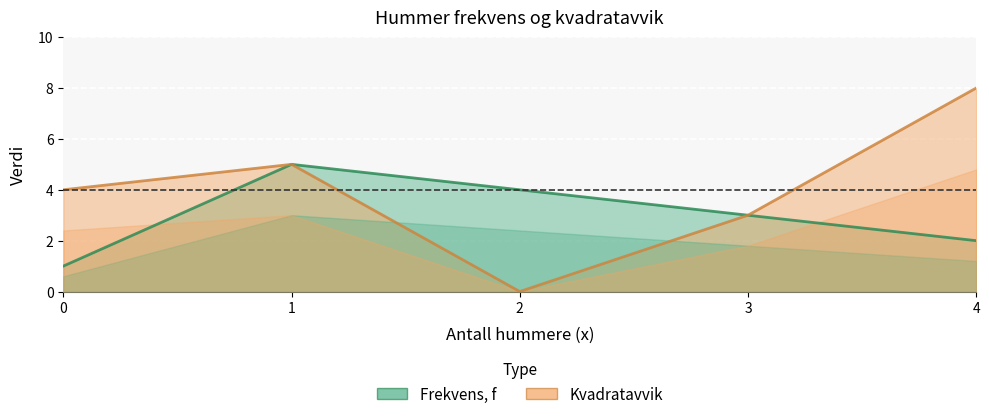

How many values in the Kvadratavvik series exceed 4?

2